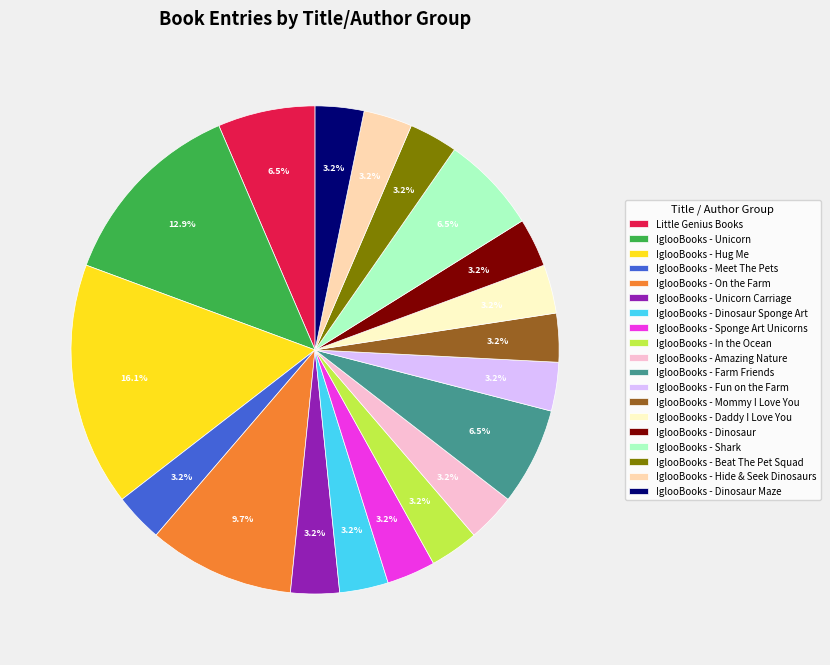

True or false: IglooBooks - Dinosaur Maze accounts for 3% of the total.

True